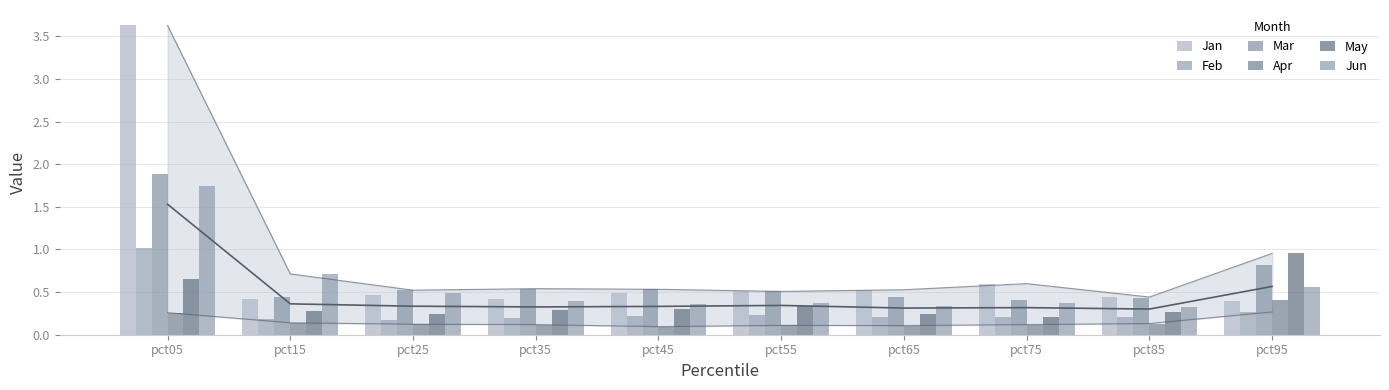

What value does the May series have at pct35?

0.3